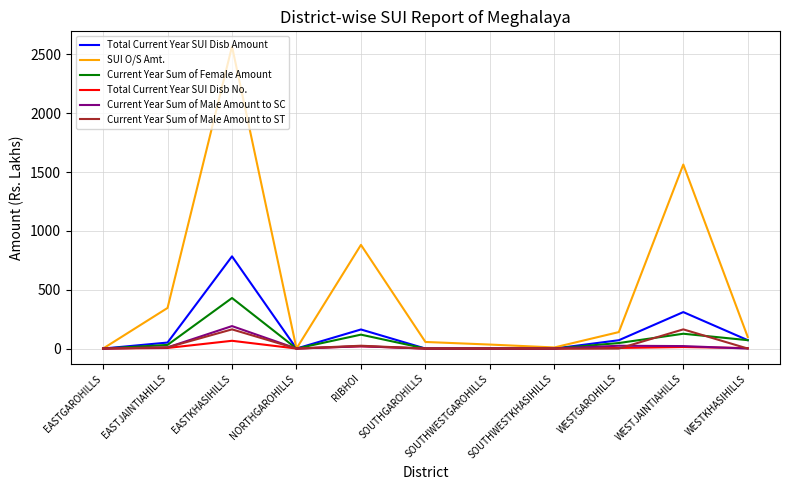

True or false: Total Current Year SUI Disb No. has a value of 0.0 at EASTGAROHILLS.

True